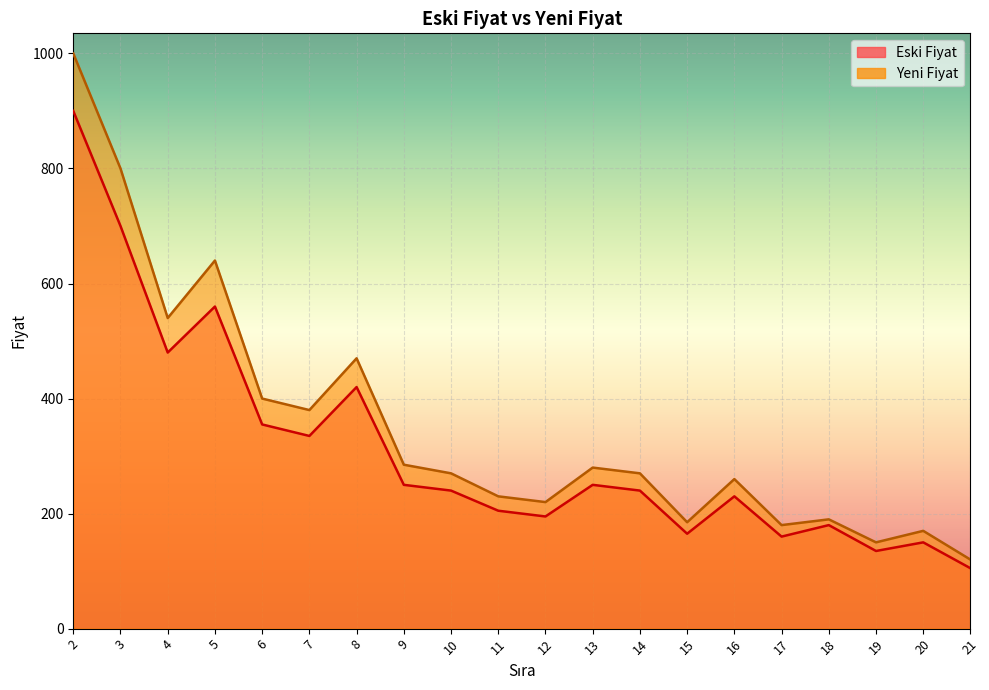

At which category is the sum across all series the highest?

2